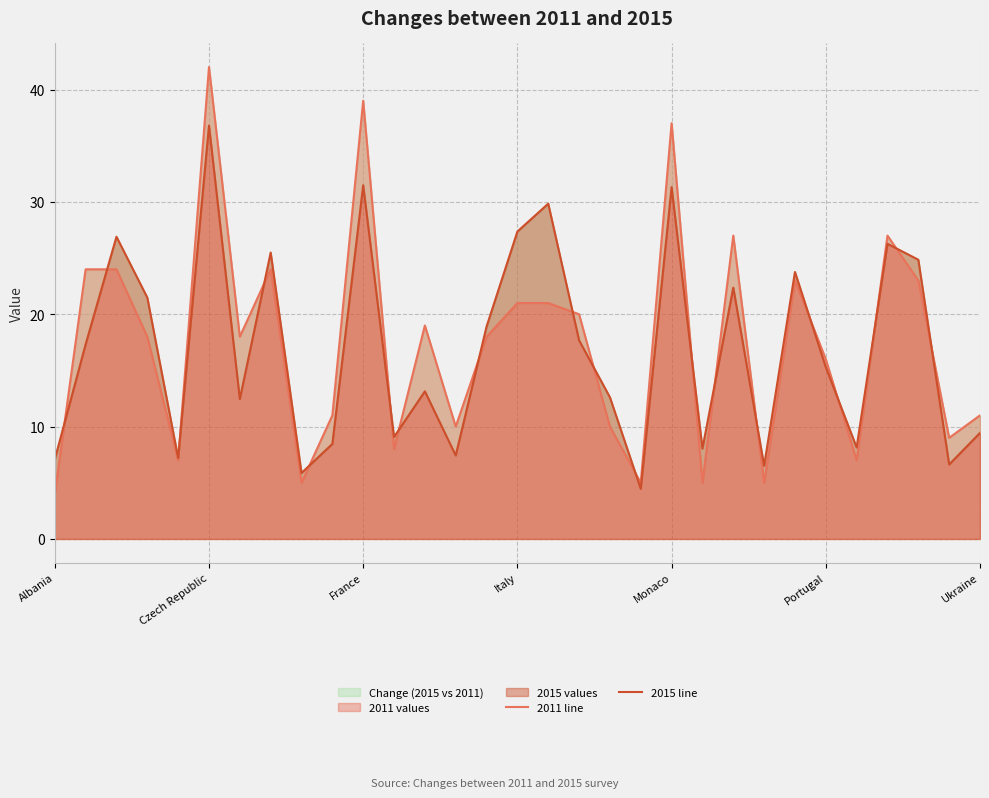

Is it true that 2011 line equals 5.0 at 21?

True